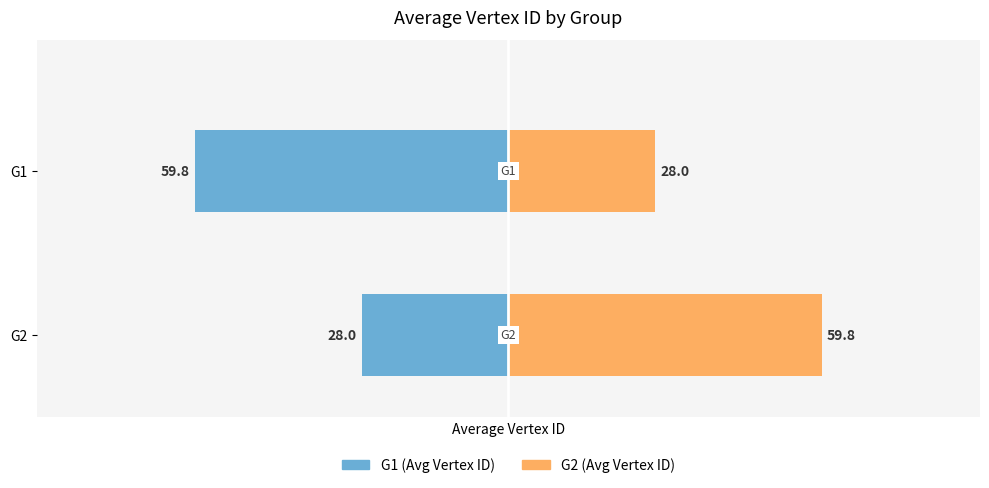

What is the total value across all series at G1?

-31.8